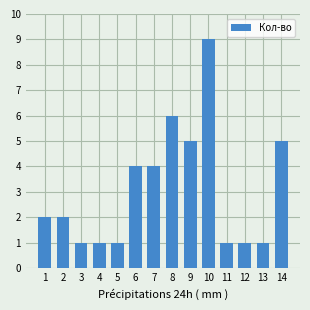

True or false: the data shows 9 at 10.

True